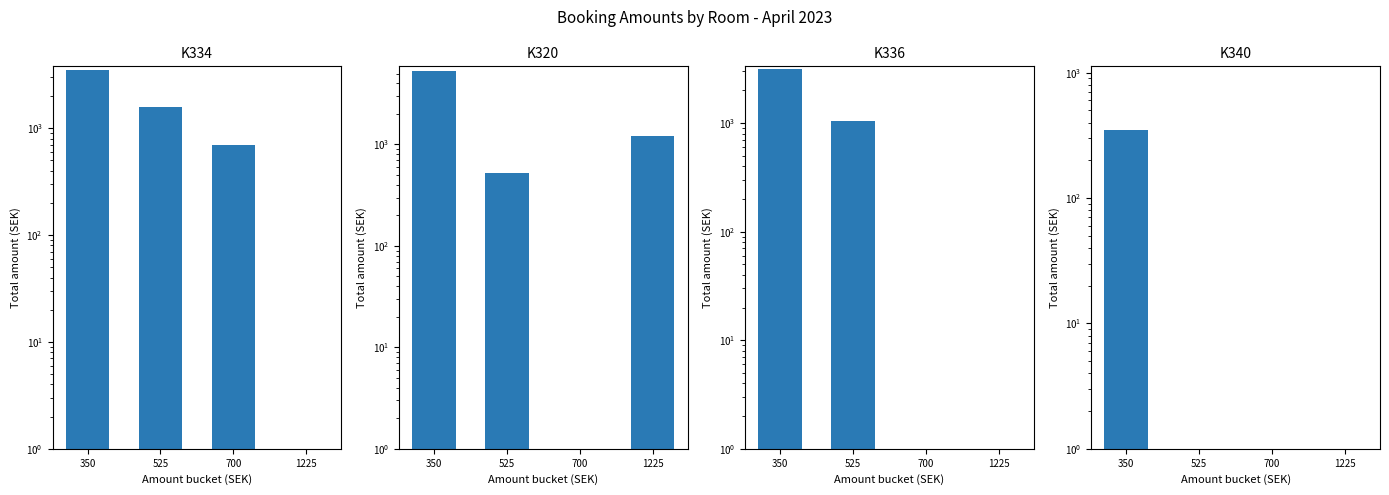

Is it true that K334 equals 2311 at 1225?

False